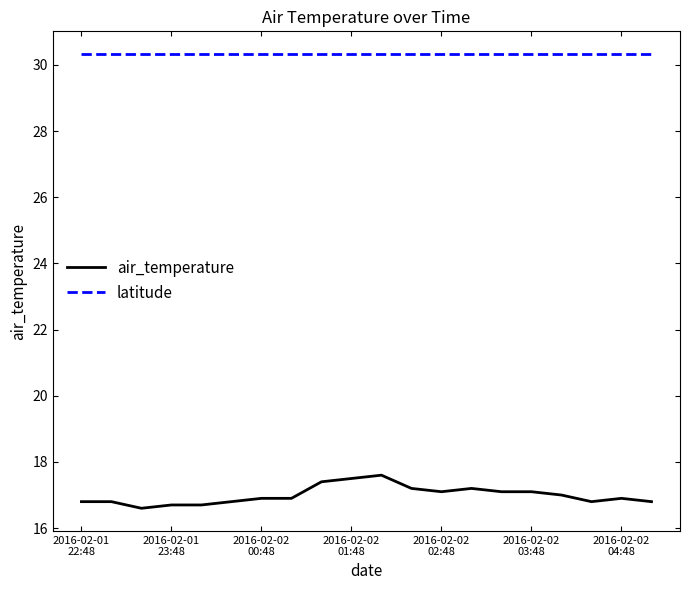

How many lines are shown in the chart?

2